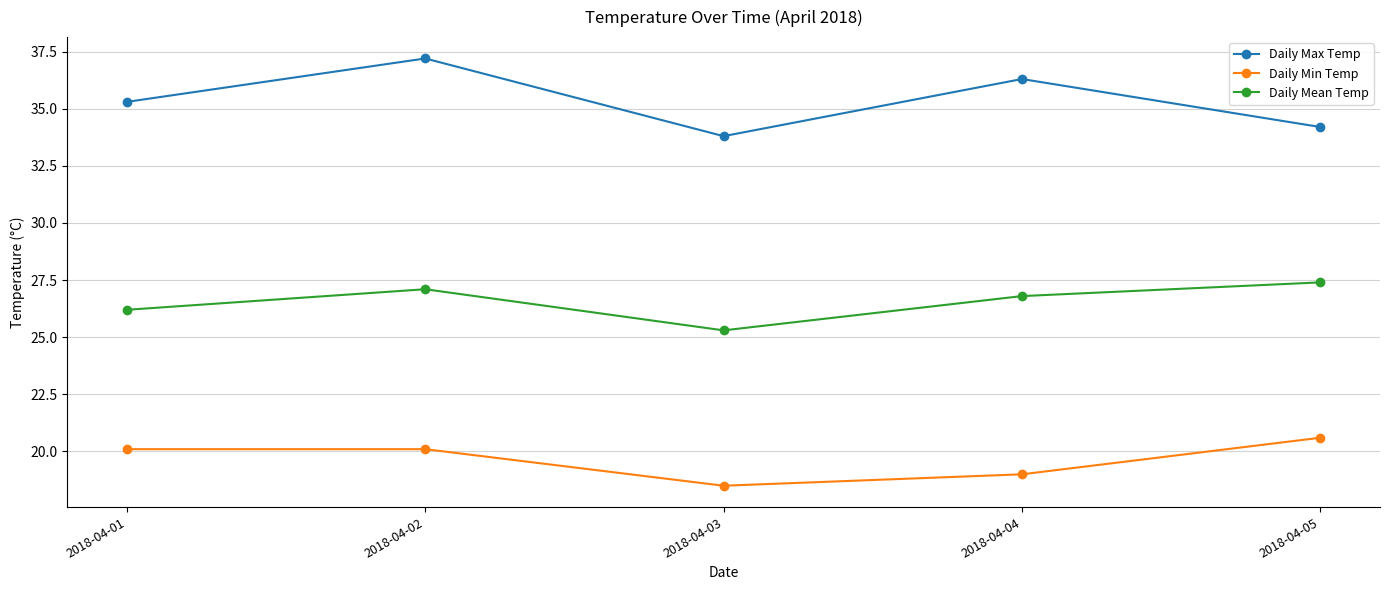

What is the spread (max minus min) of values at 2018-04-02?

17.1